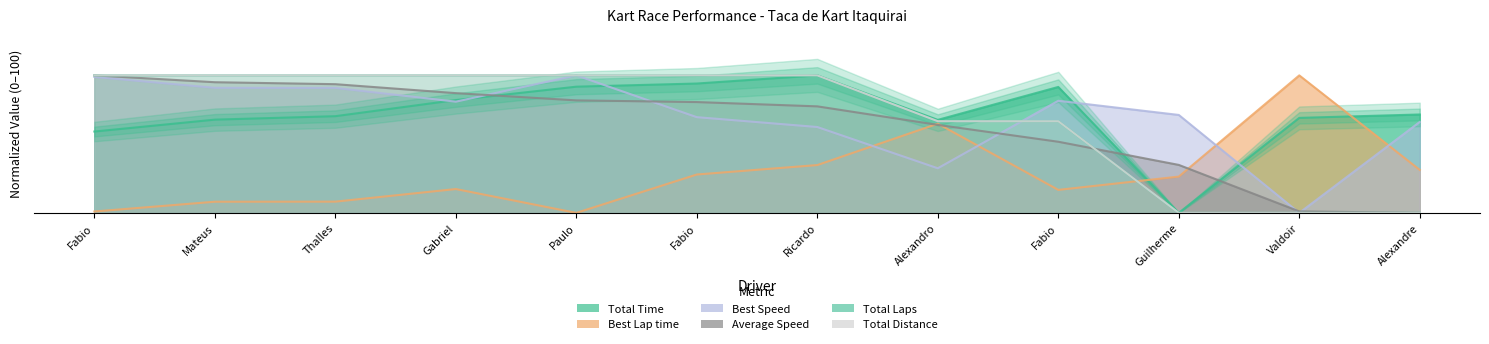

What is the value of the Best Speed point at the 7th from the left?

62.5